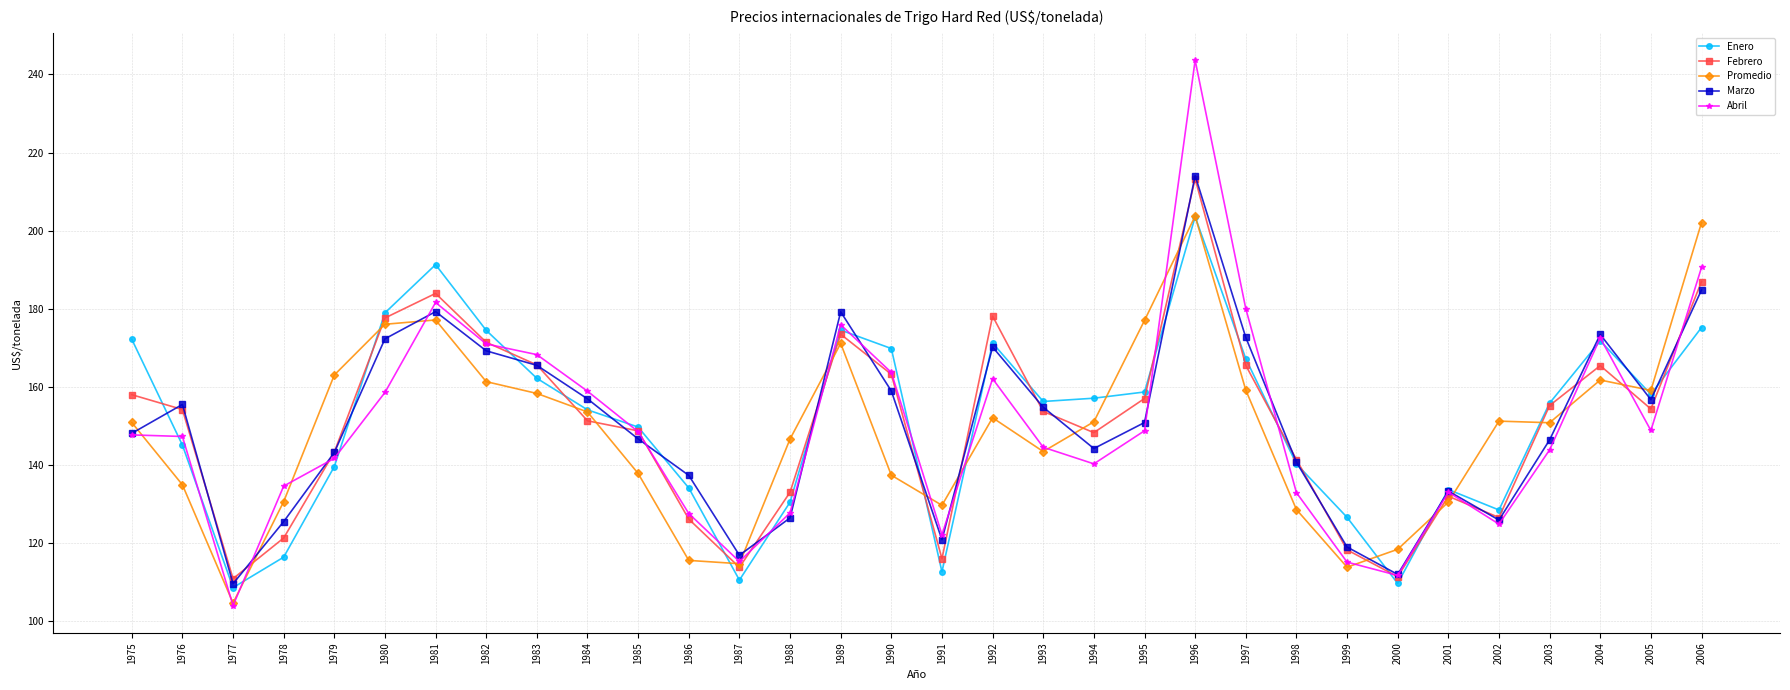

At which category does Enero reach its first local valley?

1977